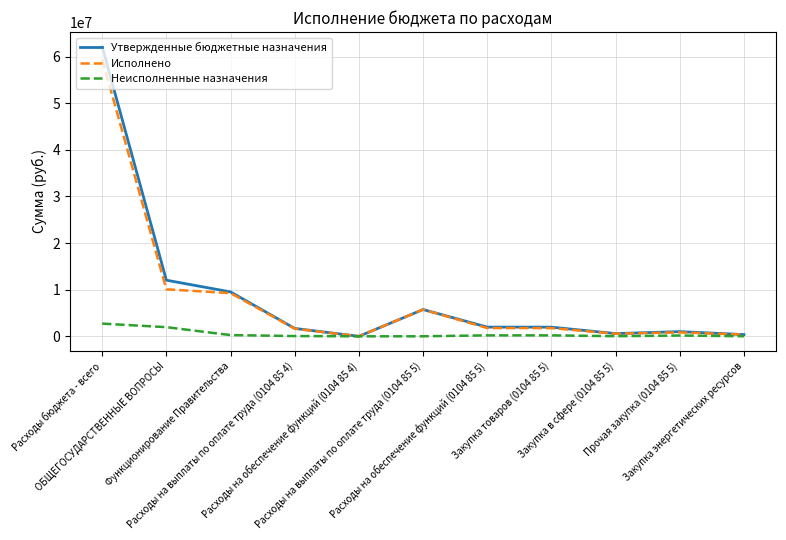

The value of Неисполненные назначения at Расходы бюджета - всего is 2723993.7. True or false?

True